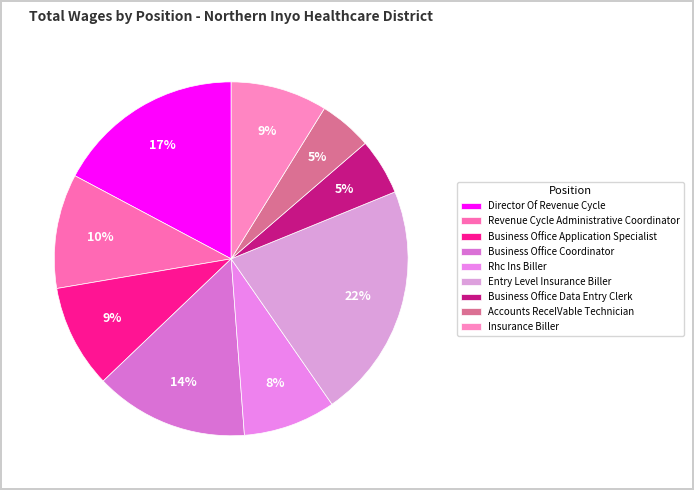

Does any single category account for the majority?

No